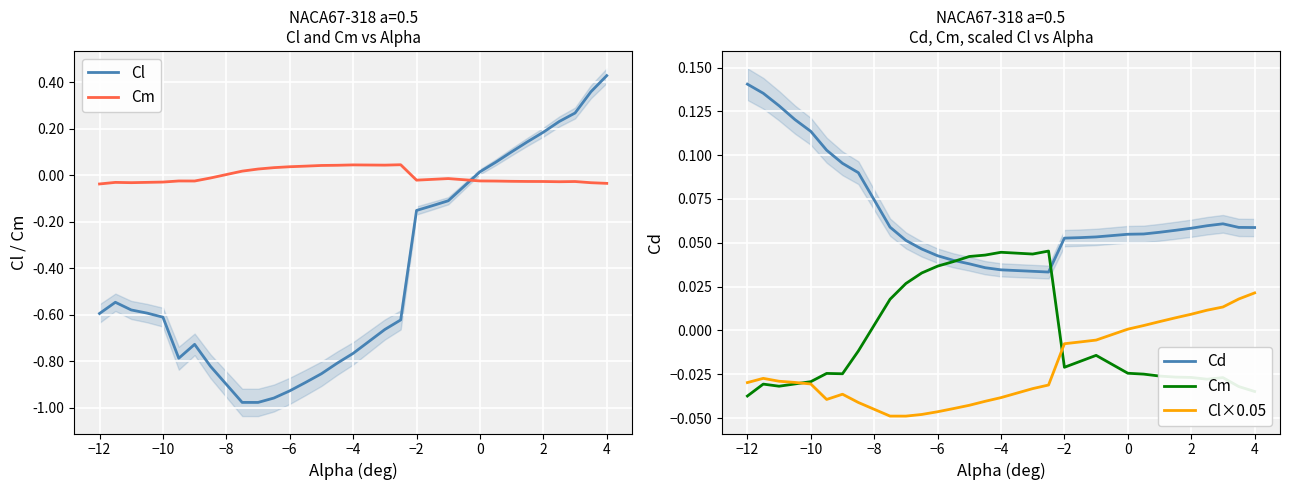

Which series has the widest spread of values?

Cl